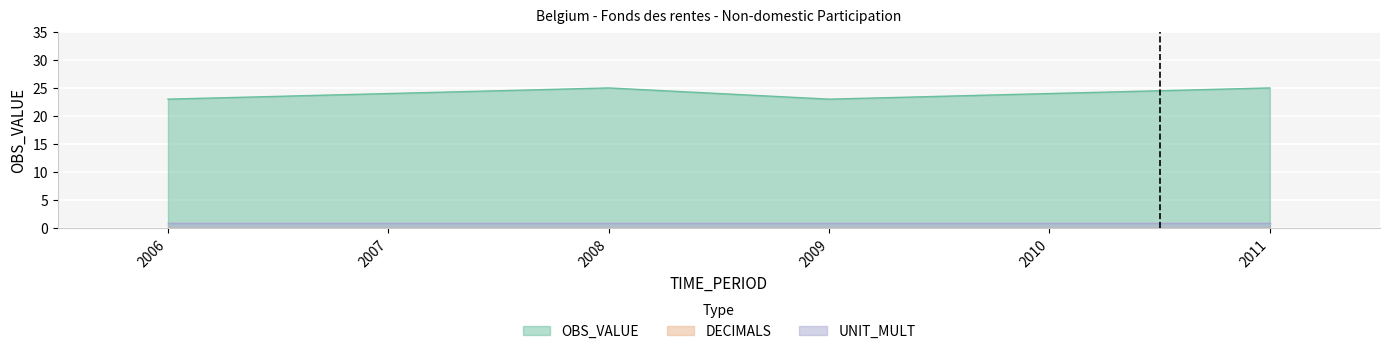

The OBS_VALUE series shows 40 at 2008. True or false?

False